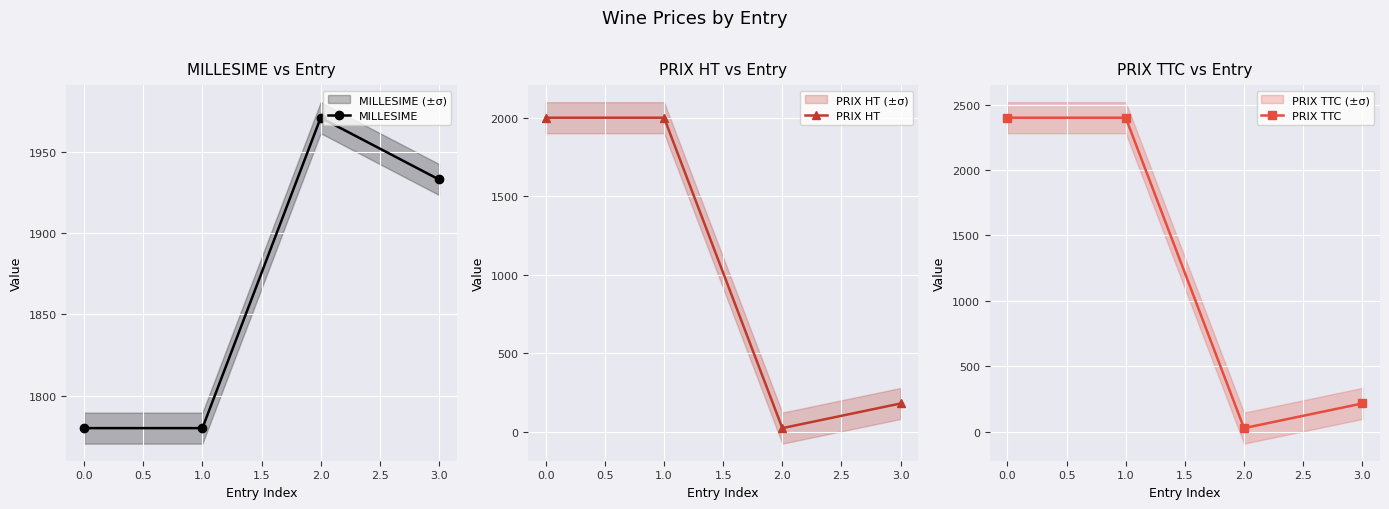

Which series ends up on top after the final intersection of PRIX TTC and MILLESIME?

MILLESIME